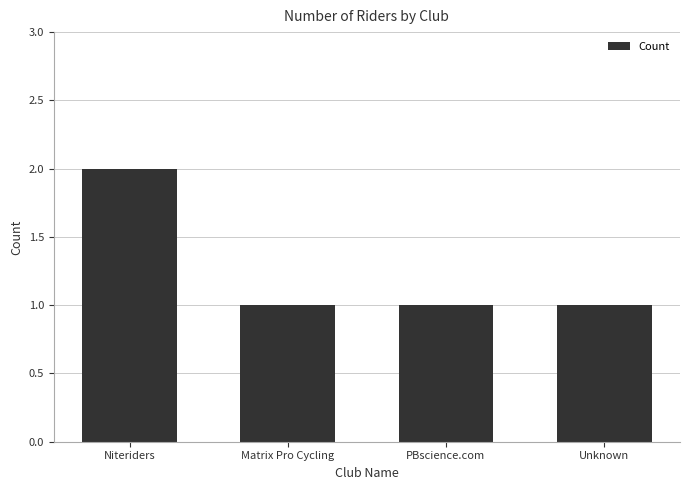

Which category has the highest value across all series?

Niteriders